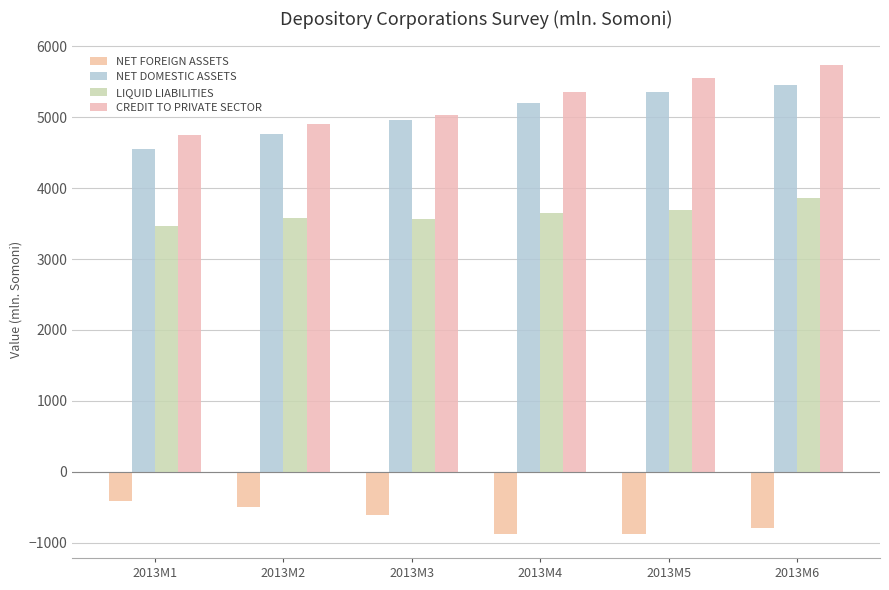

List the labels in order of NET DOMESTIC ASSETS value, smallest first.

2013M1, 2013M2, 2013M3, 2013M4, 2013M5, 2013M6